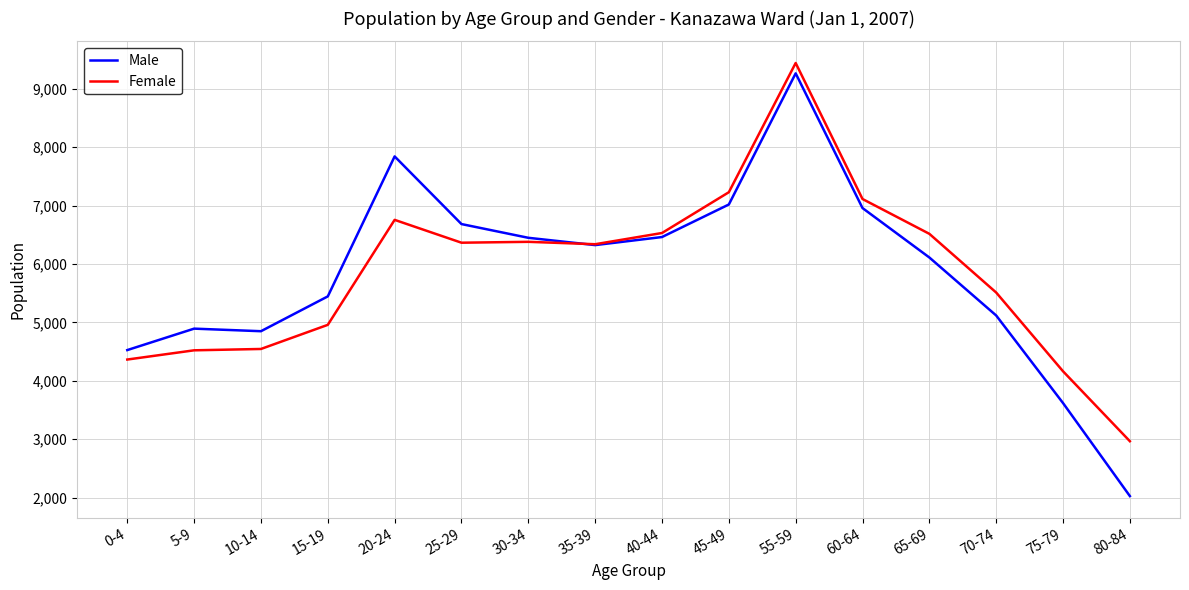

How many times do Female and Male cross each other?

1